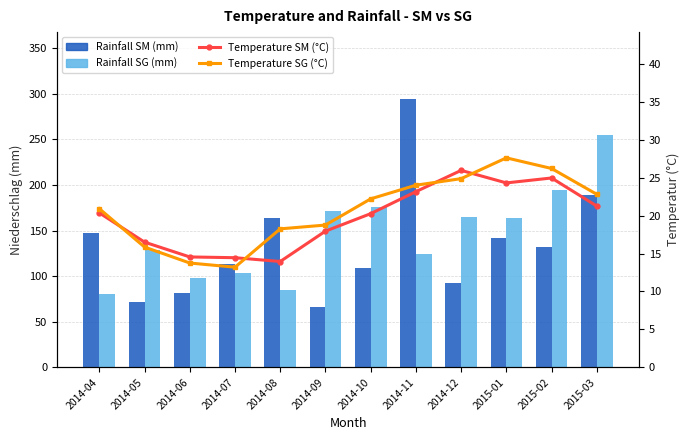

At which label does Rainfall SG (mm) first exceed 163?

2014-09